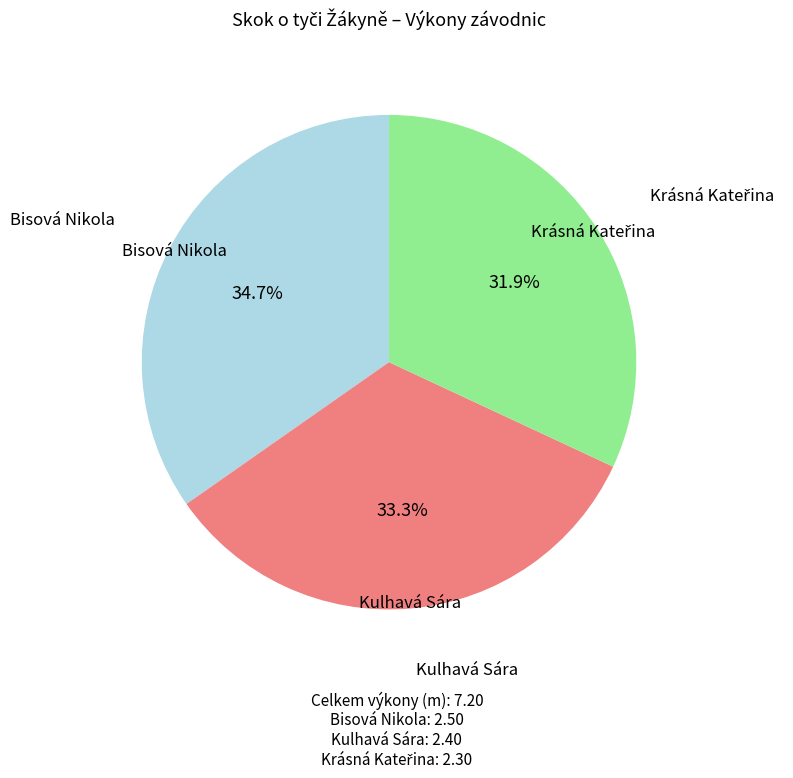

How many segments does this pie chart have?

3